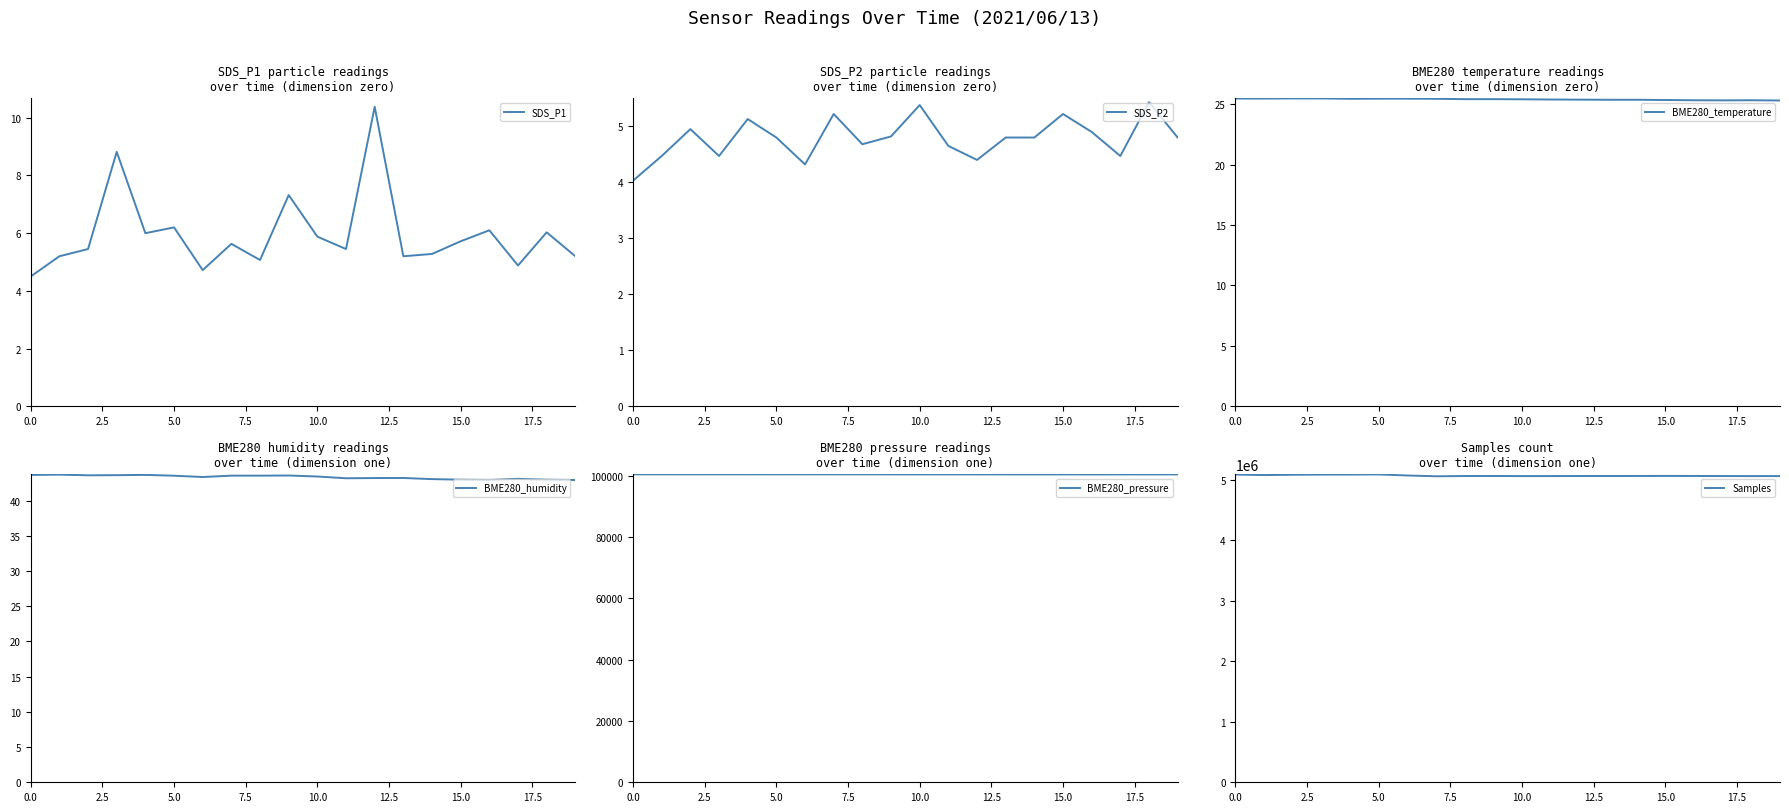

Is it true that SDS_P1 equals 5.7 at 15.0?

True